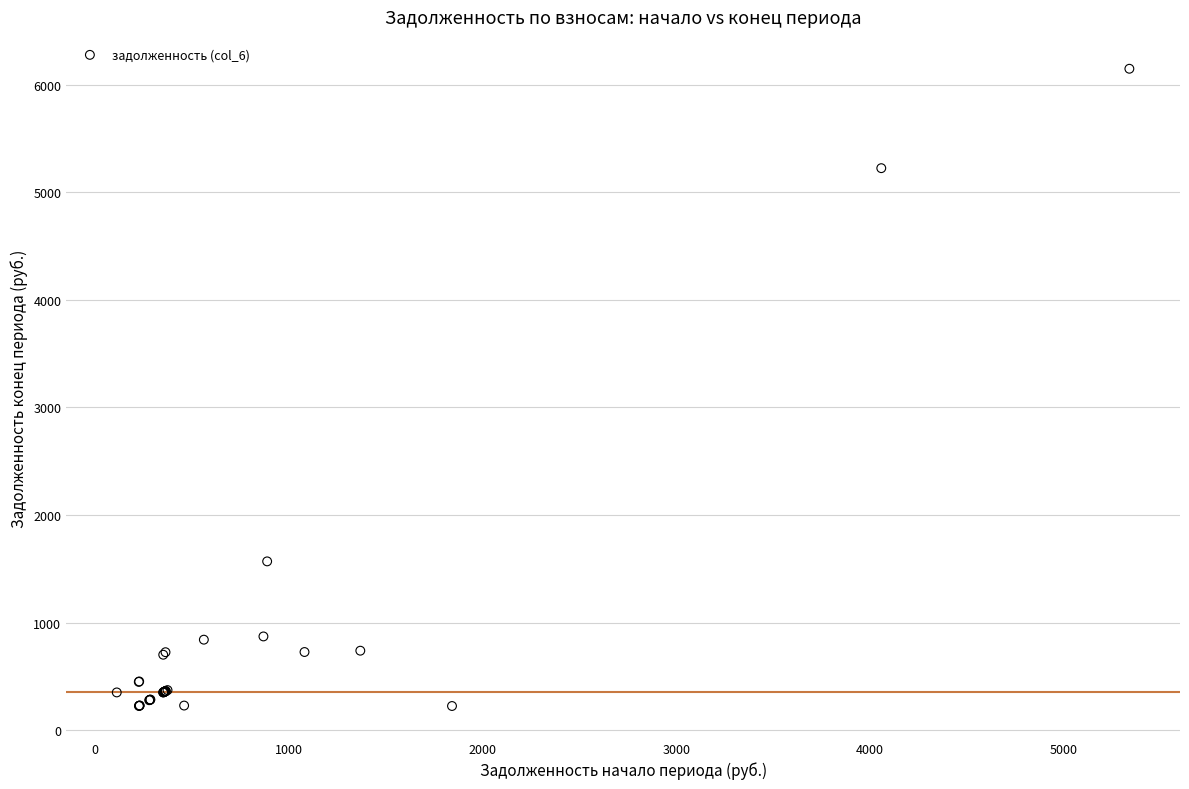

What Y value in the scatter plot is closest to 3186?

1569.1